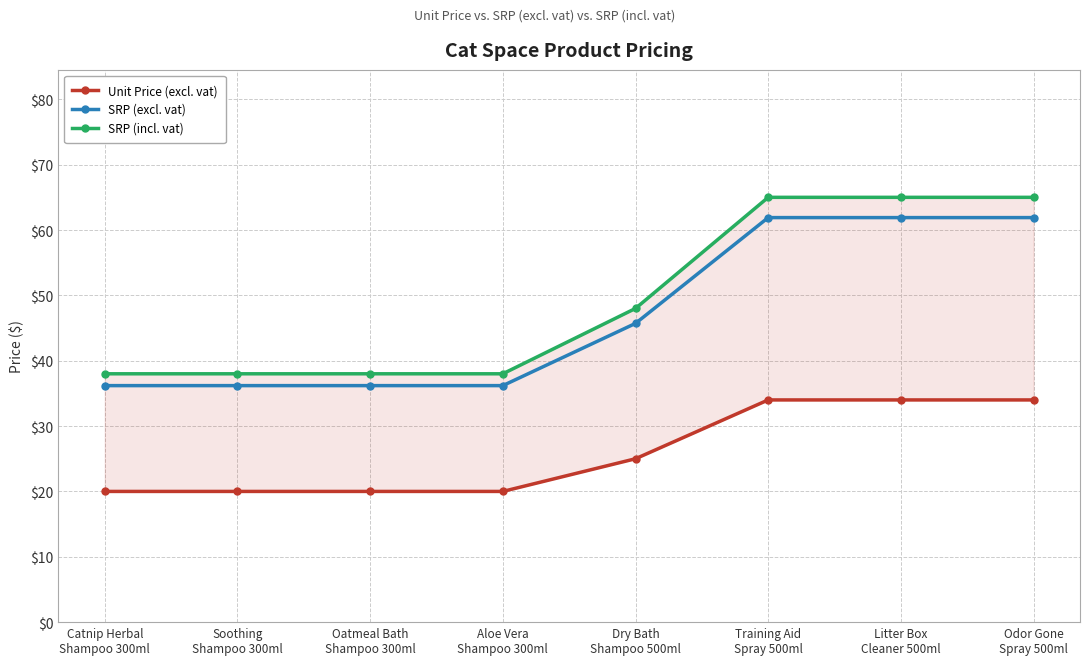

At which label does SRP (incl. vat) reach its peak?

Training Aid
Spray 500ml